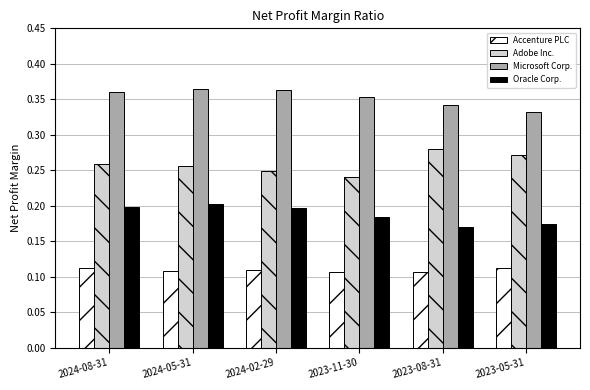

What are all the series names shown in the legend?

Accenture PLC, Adobe Inc., Microsoft Corp., Oracle Corp.